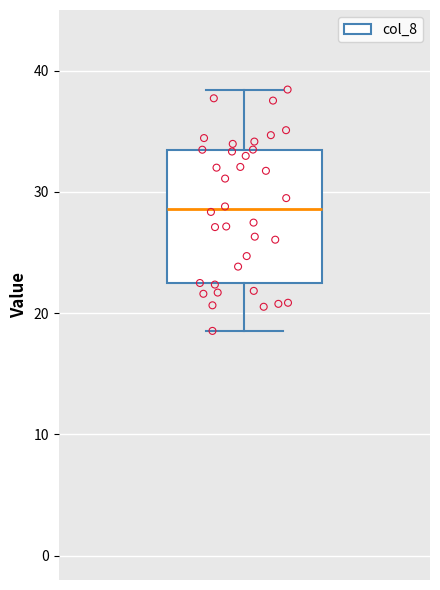

Transcribe this box plot: give where the median line is, the range the box spans, and where the two whiskers end, as read against the y-axis. The values are not printed on the chart, so give them approximately, as read against the axis.

median 29, box 22 to 33, whiskers 19 to 38